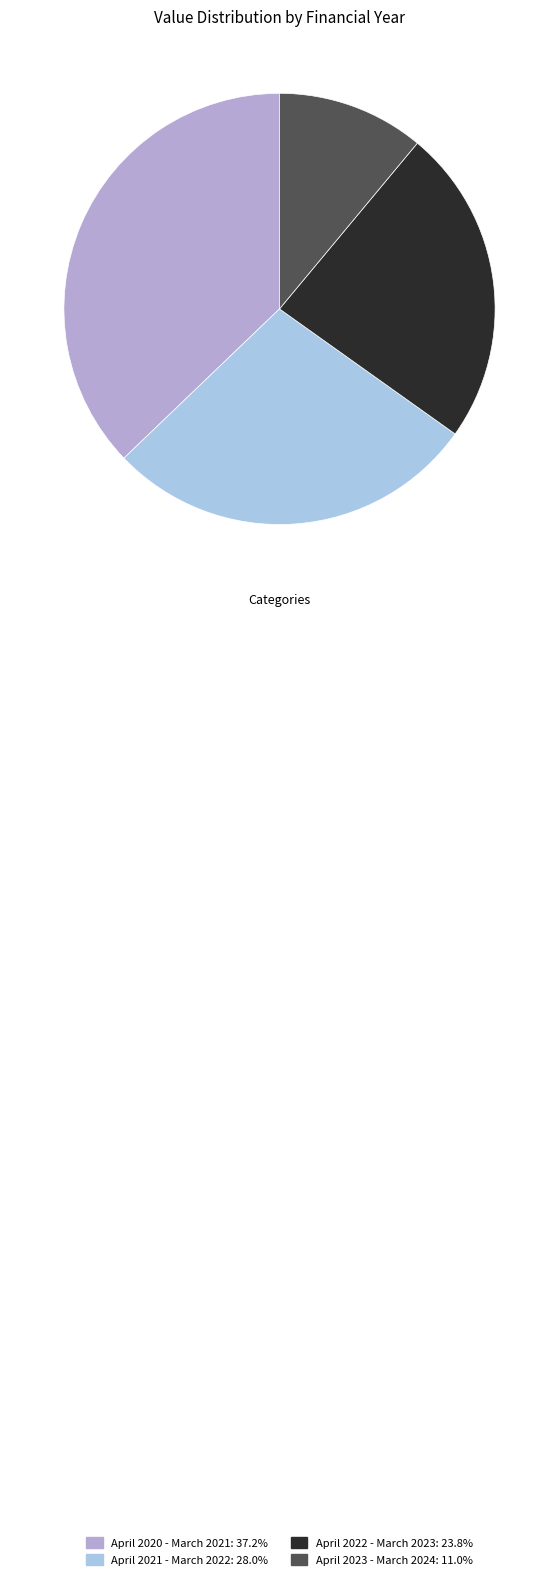

The April 2020 - March 2021 slice represents 37% of the pie. True or false?

True